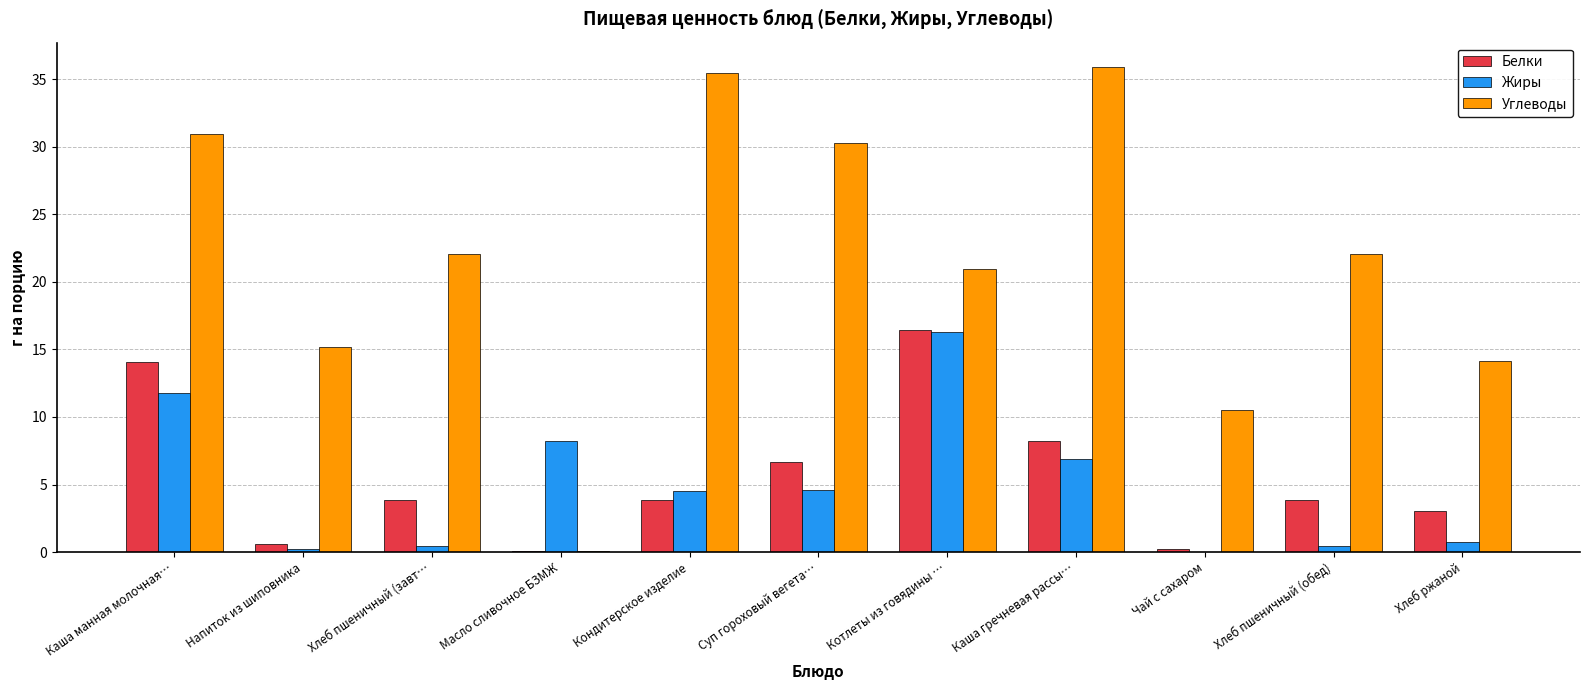

Is it true that Жиры equals 4.6 at Суп гороховый вегета…?

True